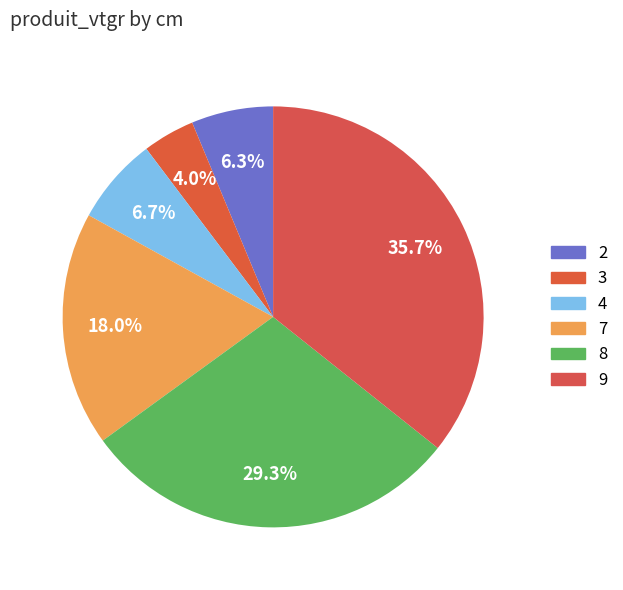

What is the smallest slice in the pie chart?

3